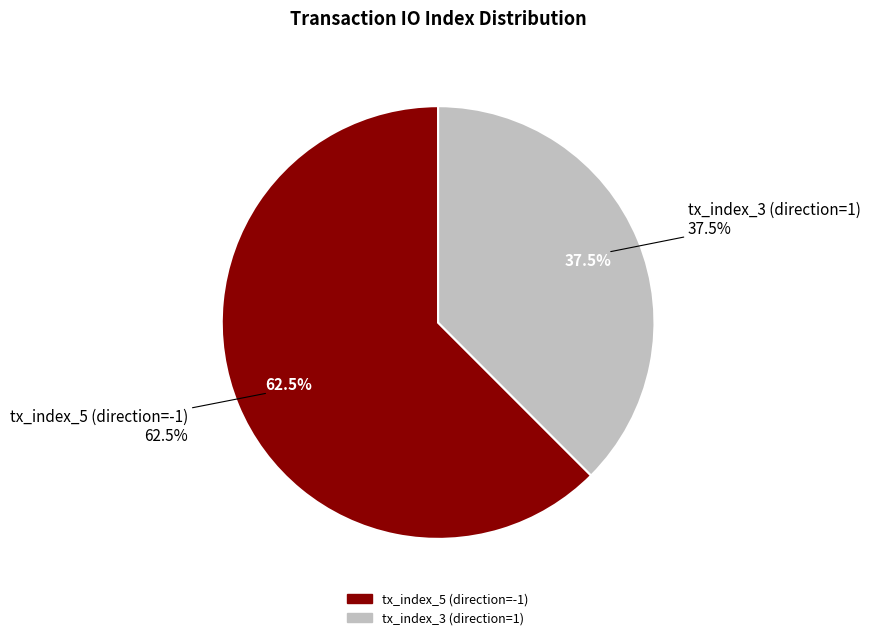

What percentage is NOT represented by tx_index_3 (direction=1)?

62.5%